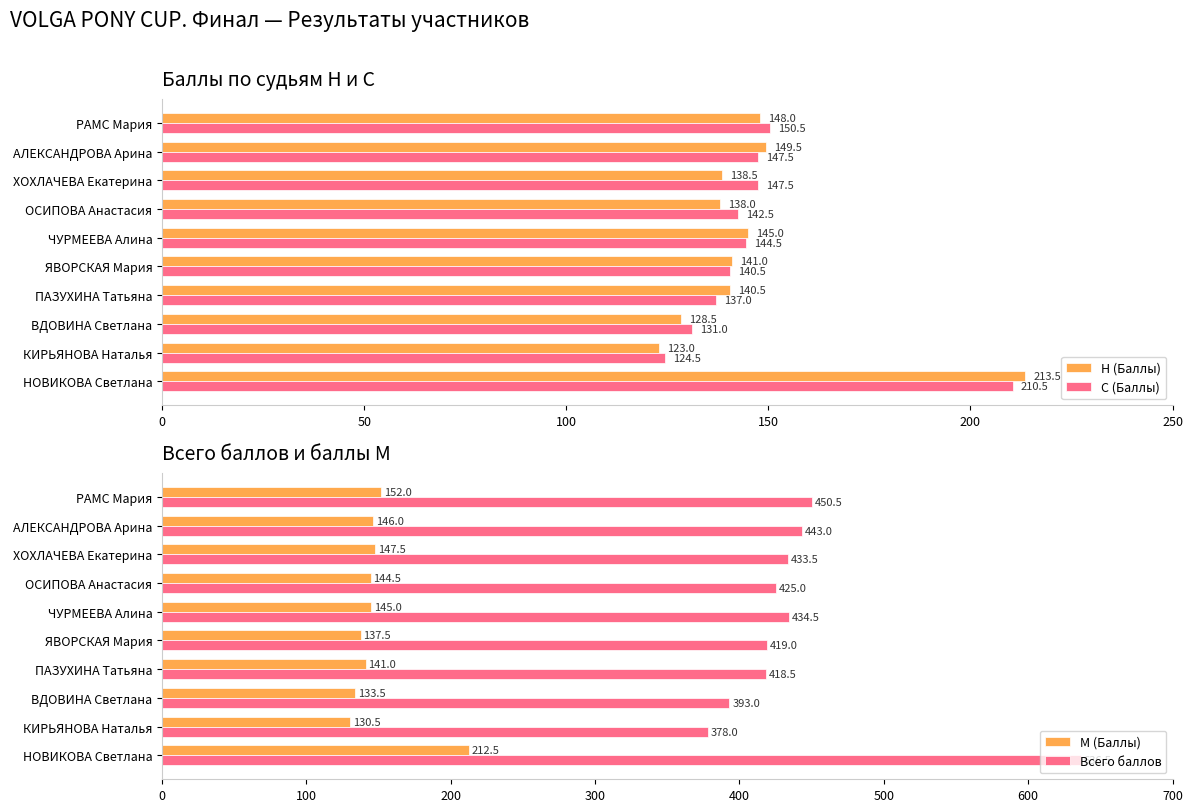

Reading left to right, transcribe all the data shown in this chart.

Н (Баллы): 148.0	149.5	138.5	138.0	145.0	141.0	140.5	128.5	123.0	213.5
С (Баллы): 150.5	147.5	147.5	142.5	144.5	140.5	137.0	131.0	124.5	210.5
М (Баллы): 152.0	146.0	147.5	144.5	145.0	137.5	141.0	133.5	130.5	212.5
Всего баллов: 450.5	443.0	433.5	425.0	434.5	419.0	418.5	393.0	378.0	636.5